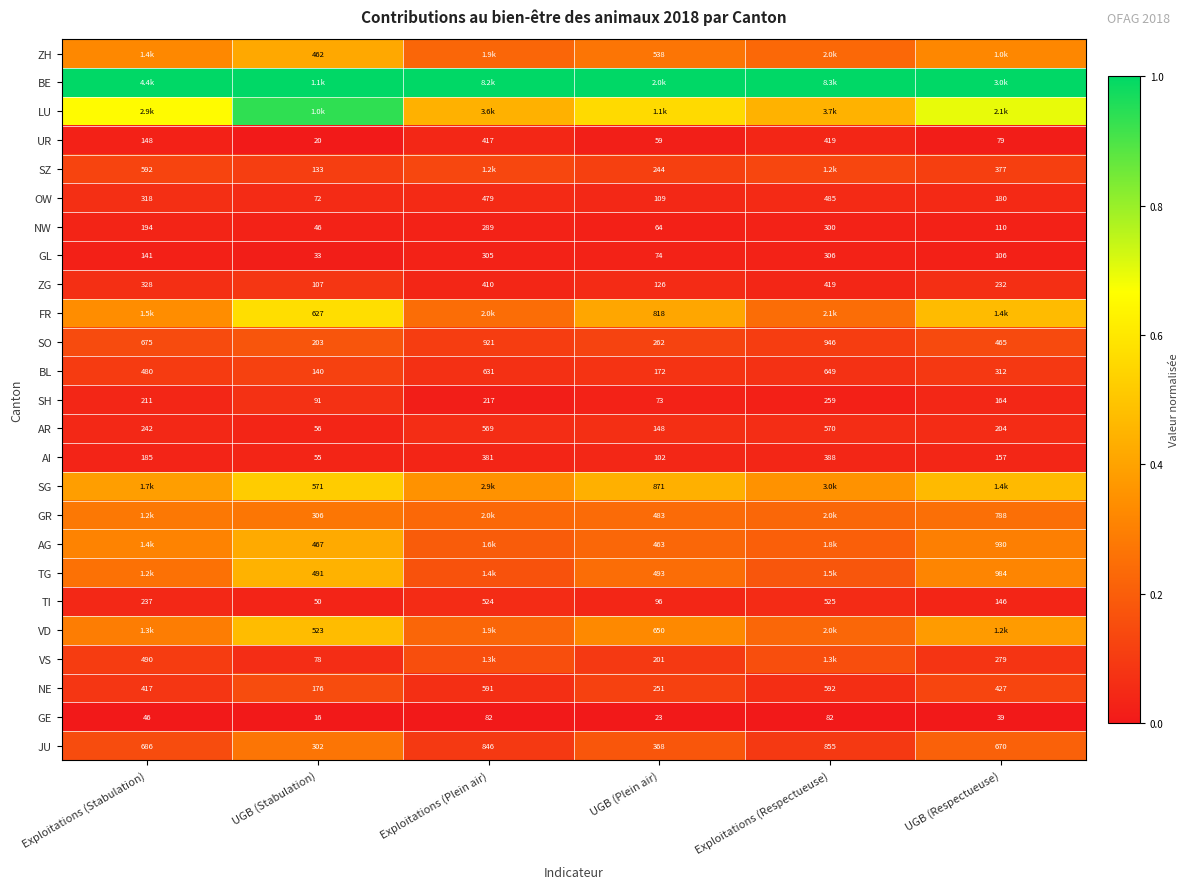

At which label does SH reach its minimum?

UGB (Plein air)